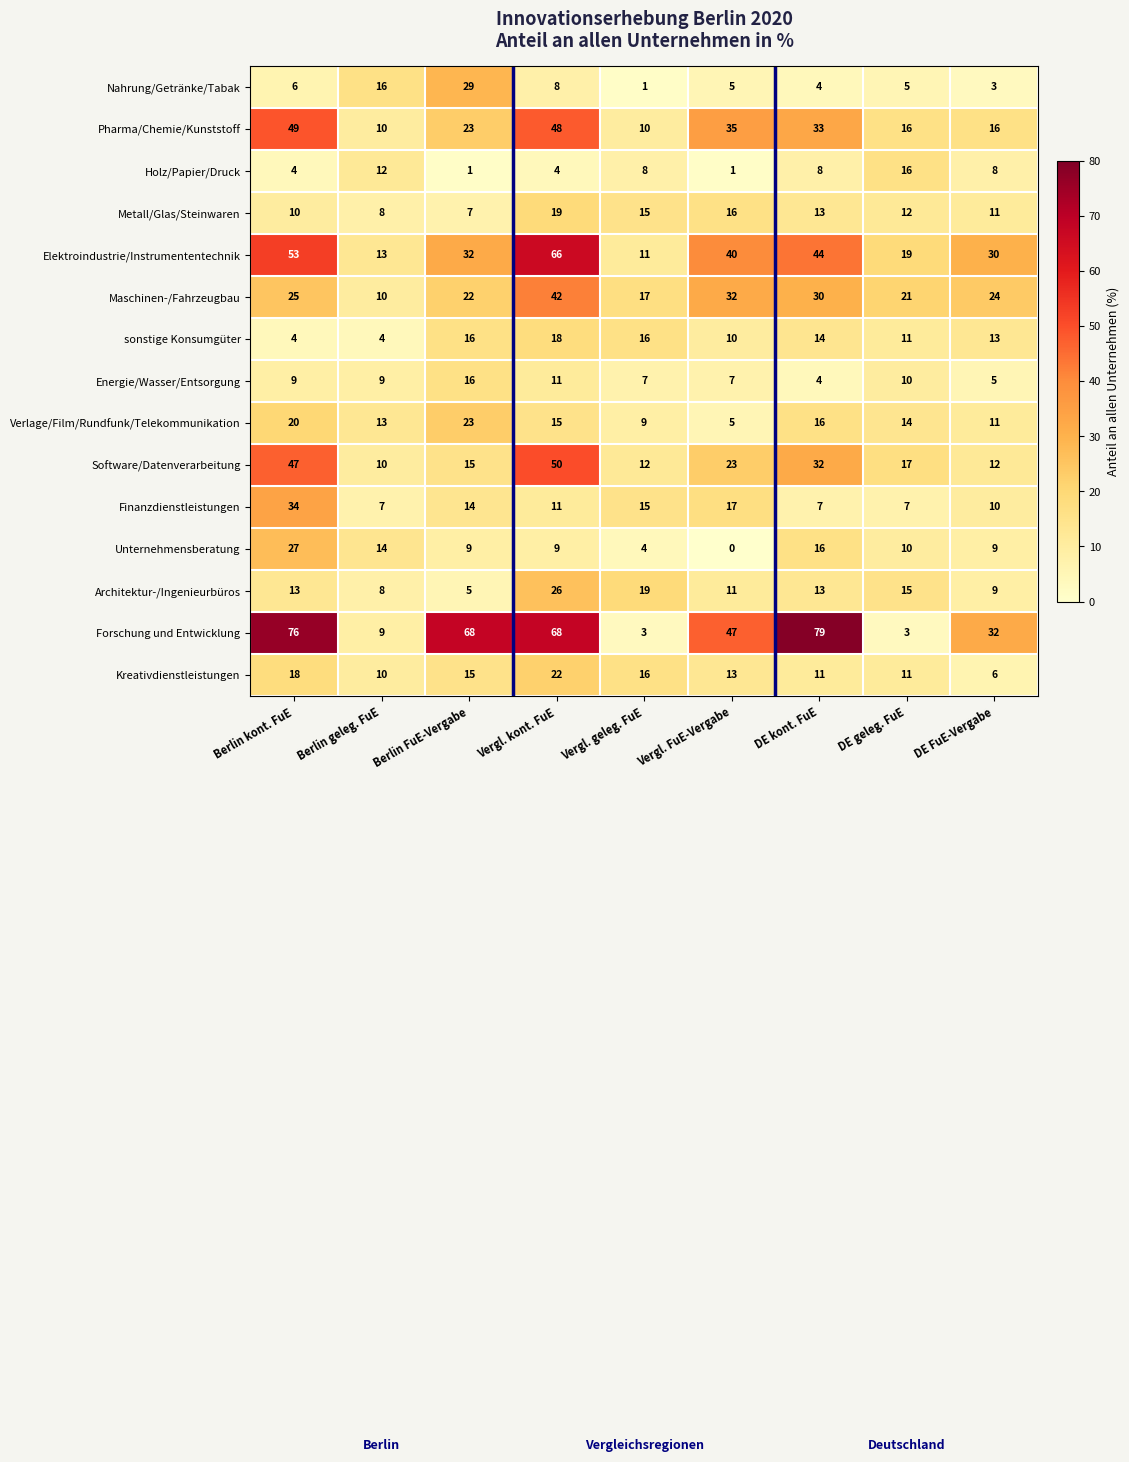

Which category has the lowest value across all series?

Vergl. FuE-Vergabe